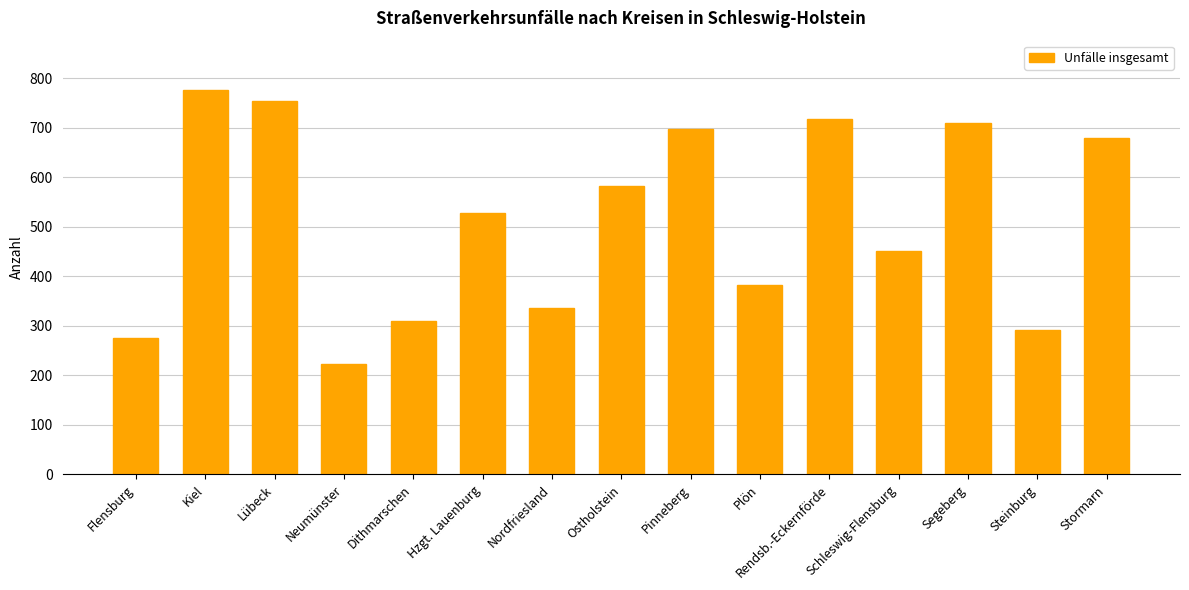

What is the minimum value shown in the chart?

224